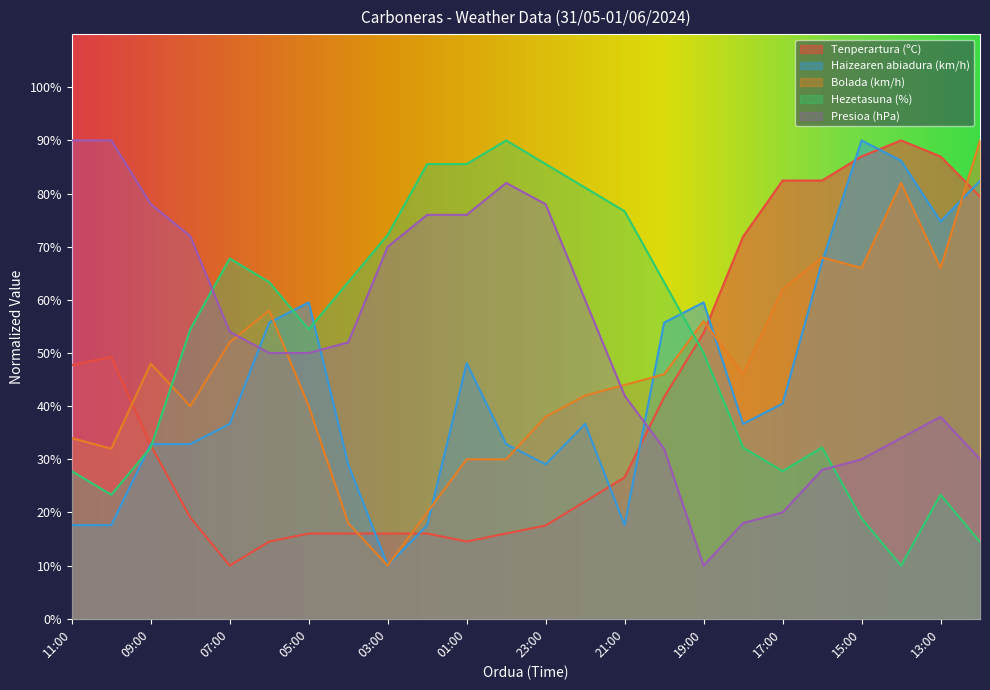

Does the chart display data point markers on the line(s)?

No